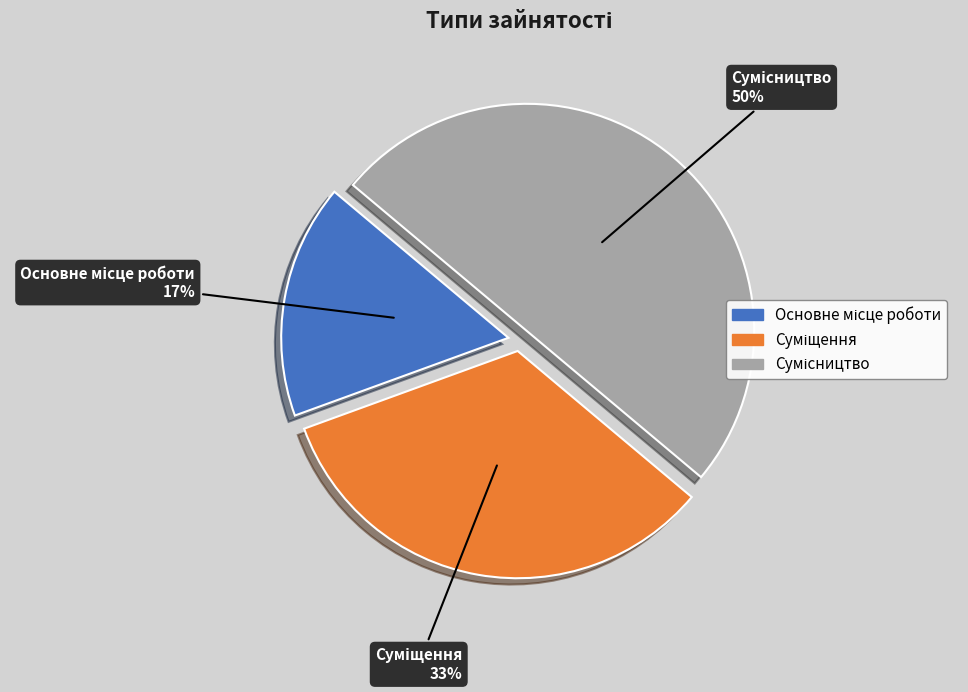

To the nearest percent, what is the difference between the largest and smallest slice percentages?

33%